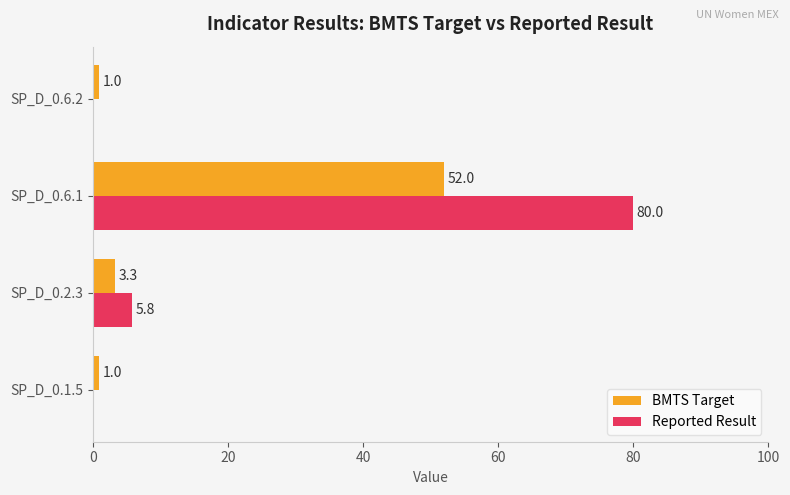

How many data points in Reported Result are above 5?

2